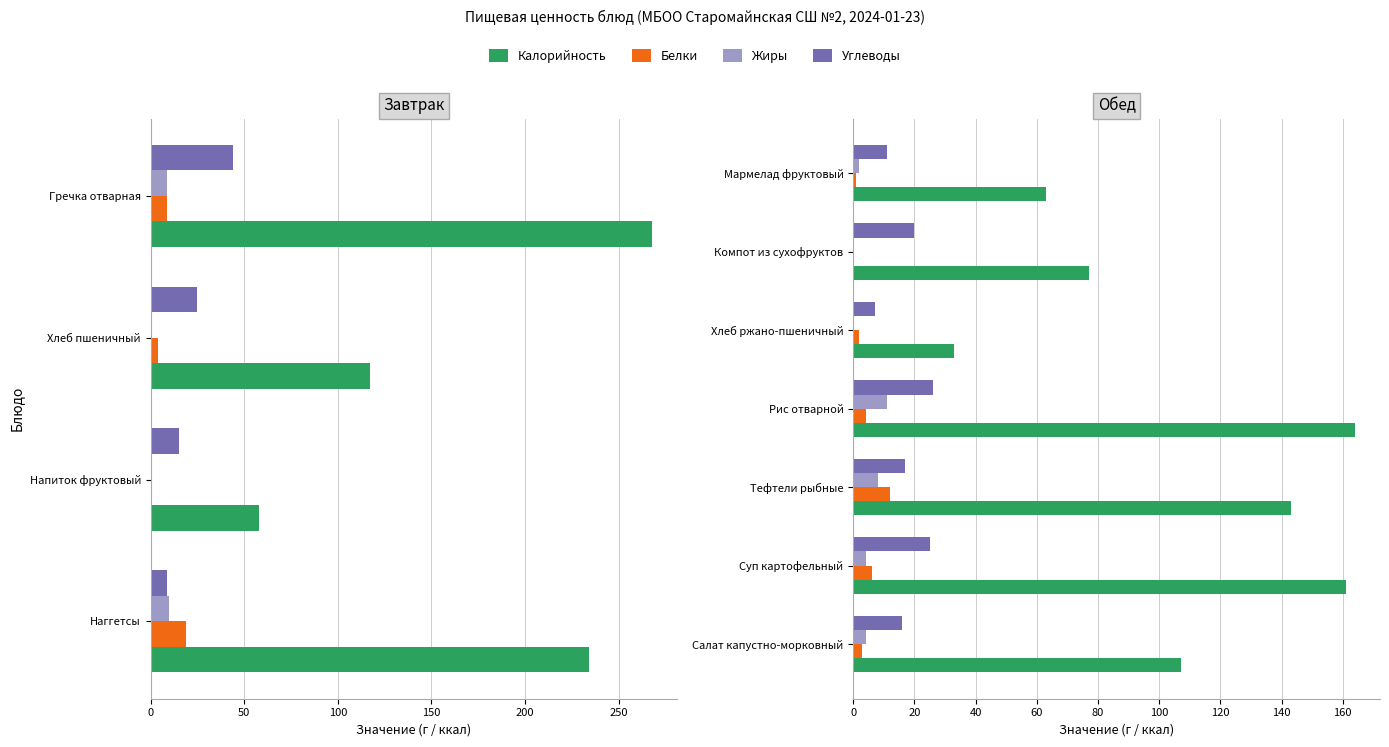

Which series has the widest spread of values?

Калорийность